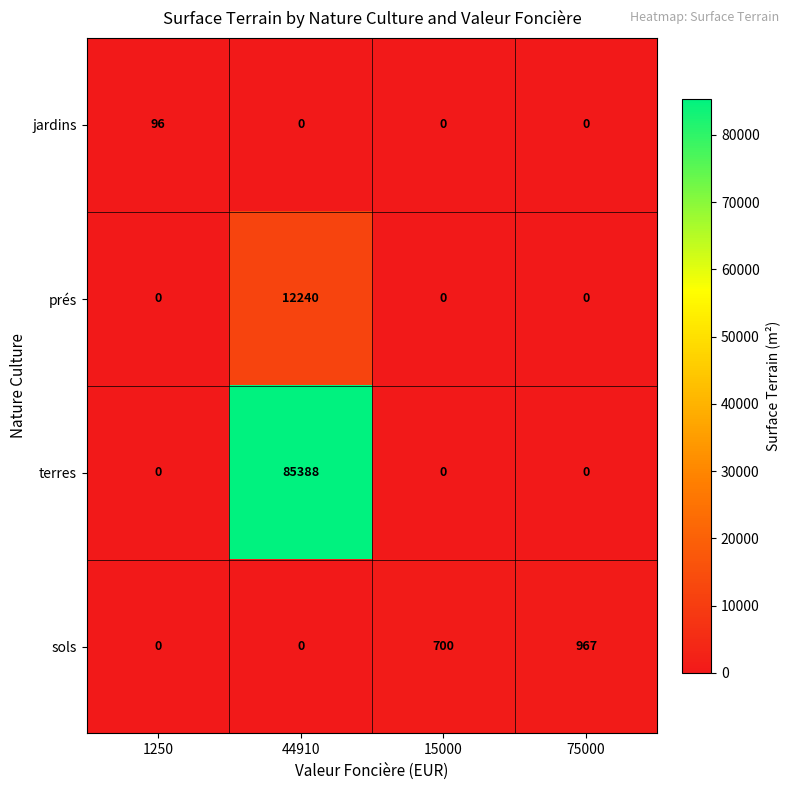

Reading right to left, transcribe all the data shown in this chart.

jardins: 0	0	0	96
prés: 0	0	12240	0
terres: 0	0	85388	0
sols: 967	700	0	0